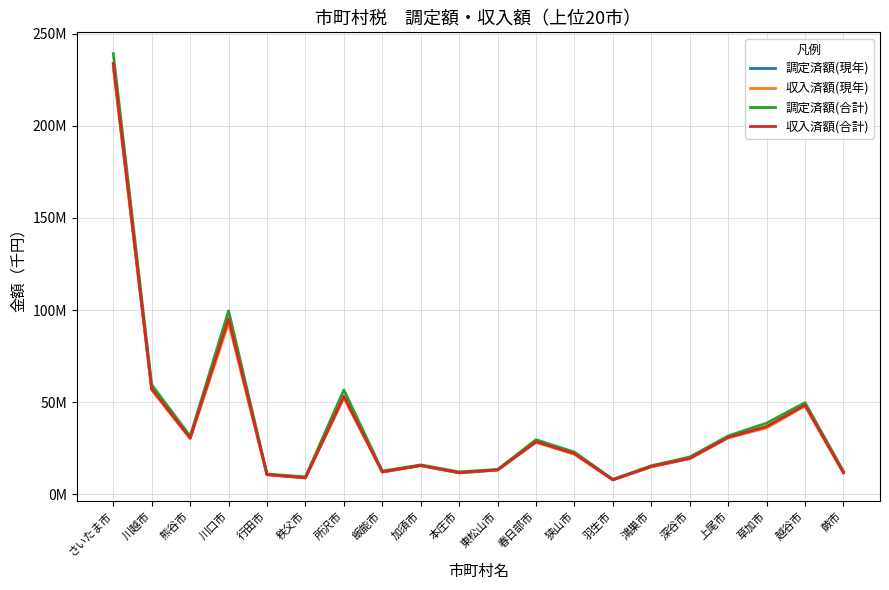

Is this an area chart (filled region under the line)?

No